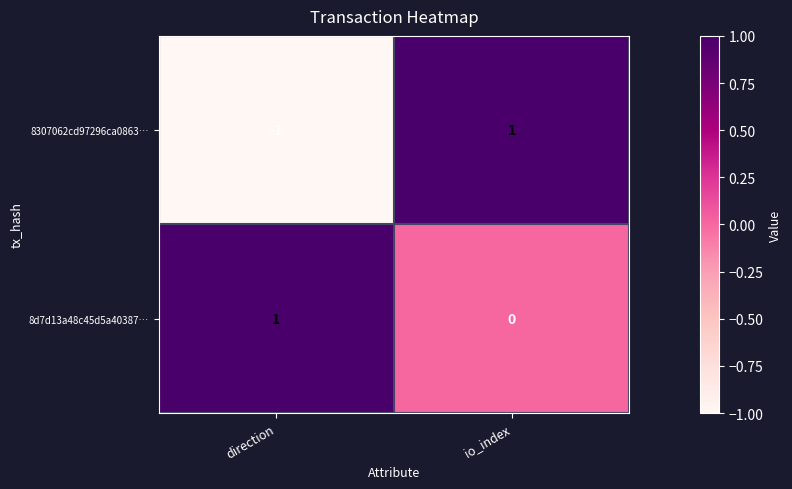

At how many categories does at least one series exceed 0?

2